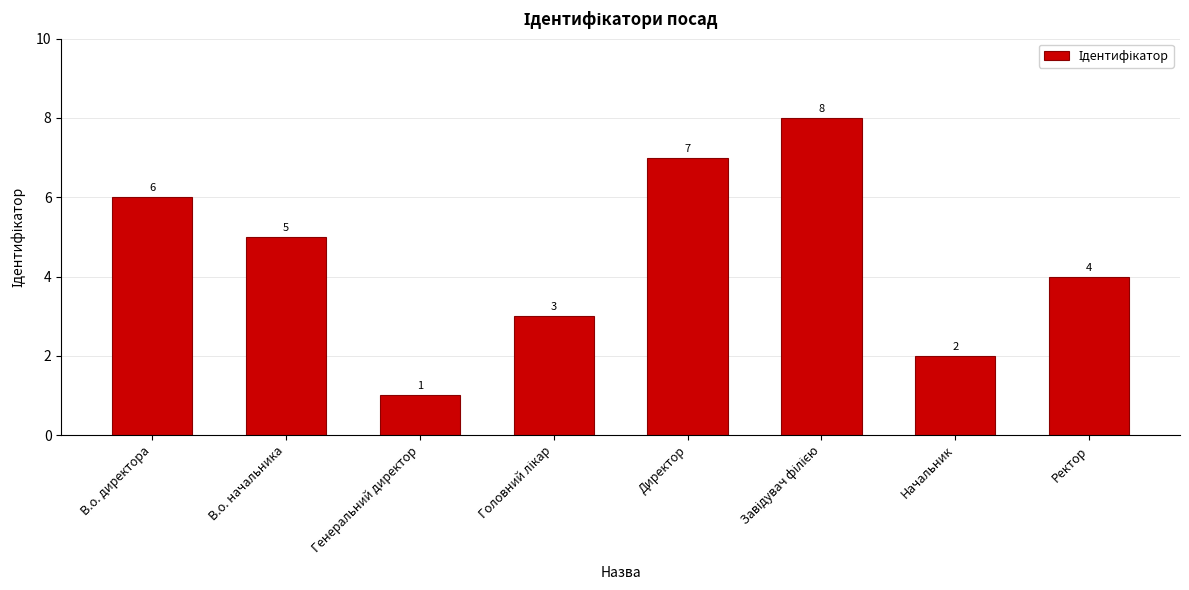

What is the difference between the second highest and second lowest values?

5